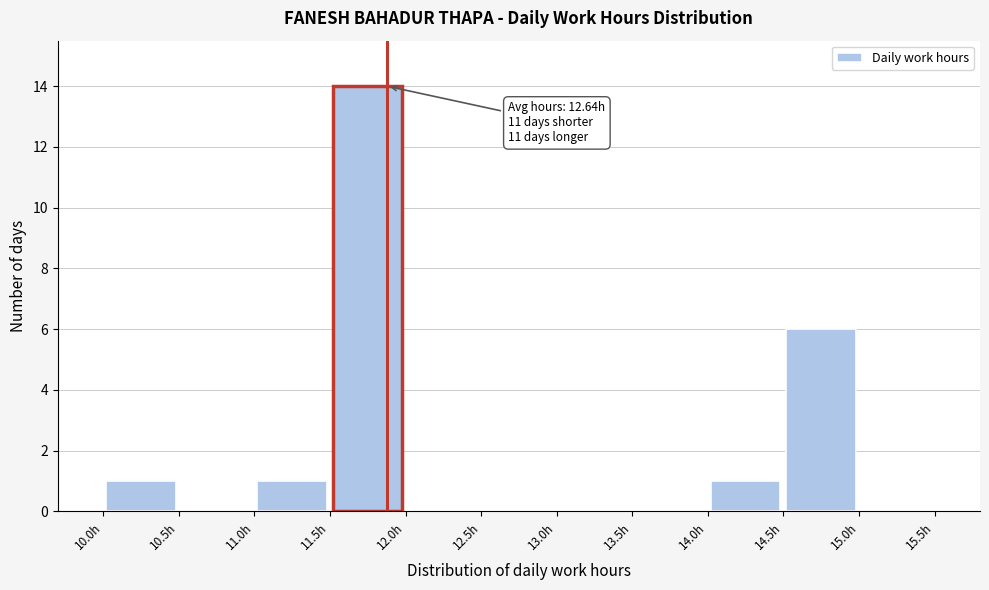

Over which range of the x-axis is the bar tallest?

11.5 to 12.0